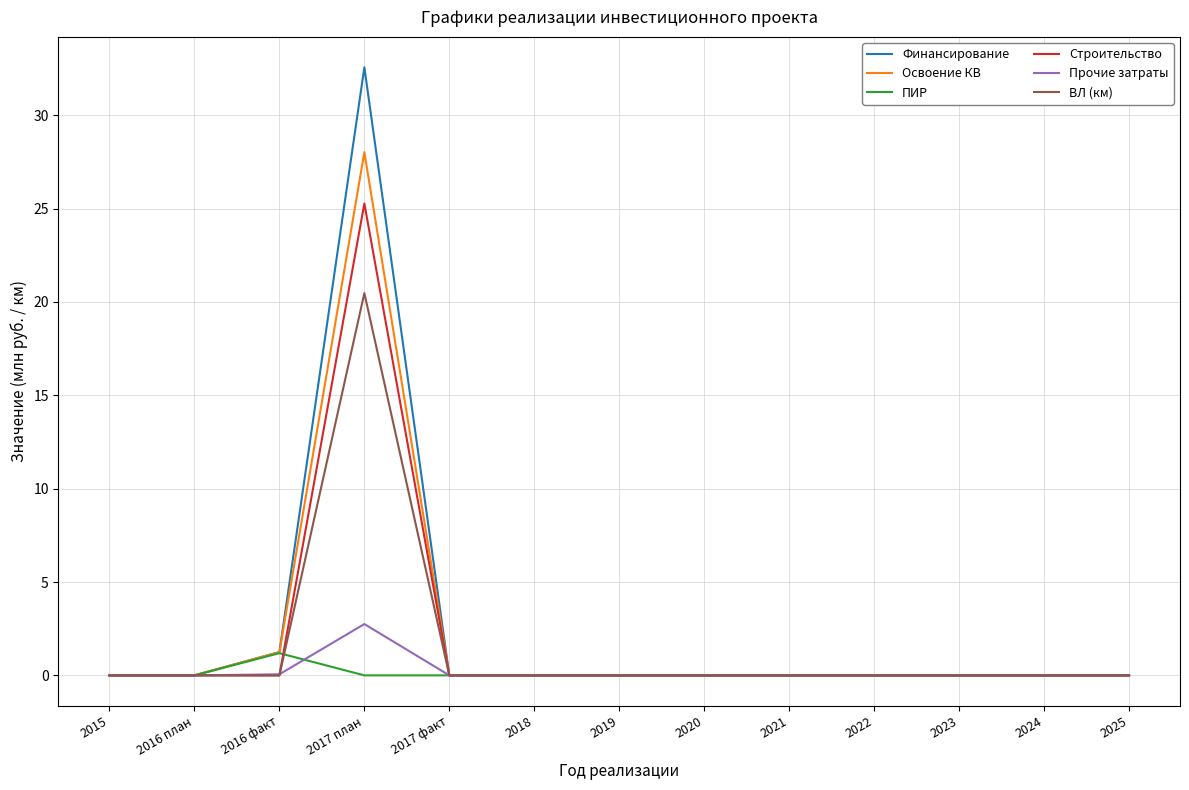

What position from the left is 2025?

13